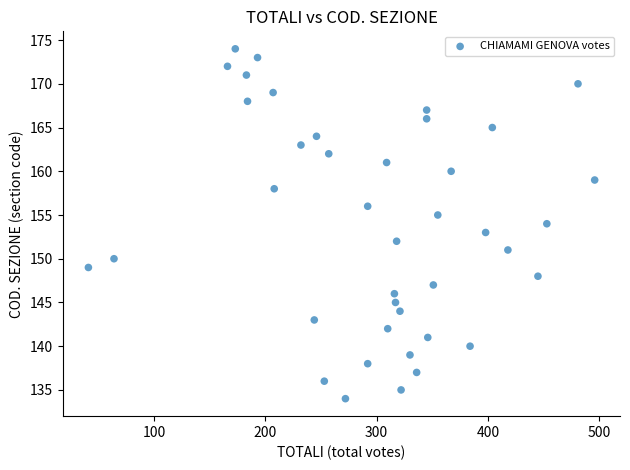

What is the range of X values (max minus min)?

455